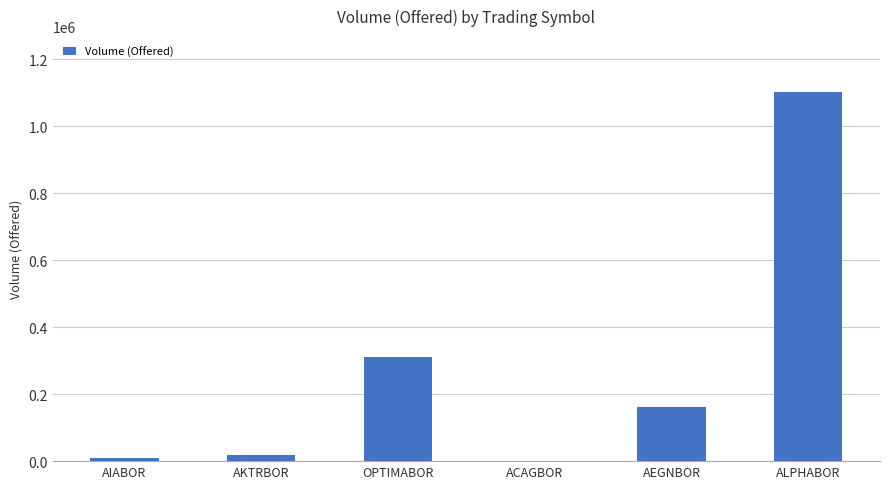

True or false: the data shows 1103920 at ALPHABOR.

True